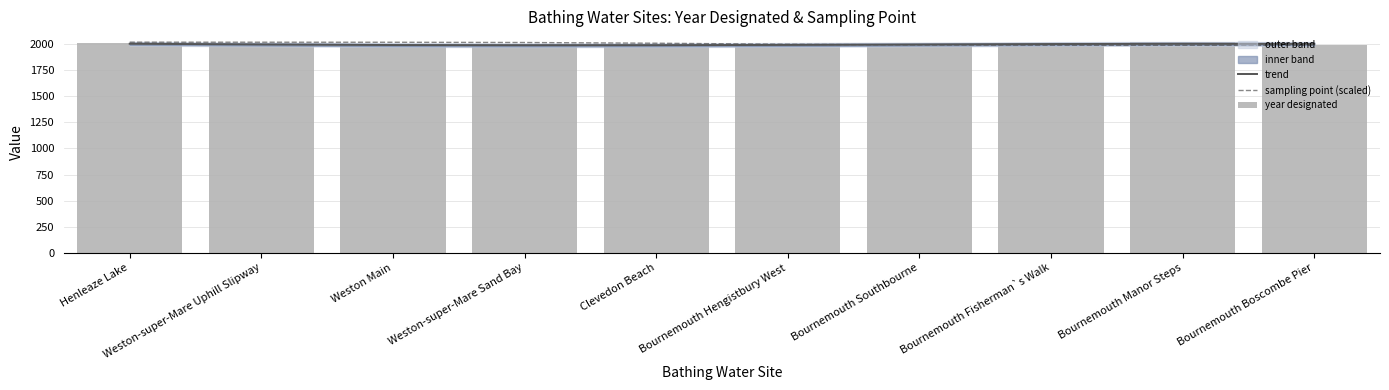

Rank the series by their maximum value, from lowest to highest.

trend, sampling point (scaled), year designated